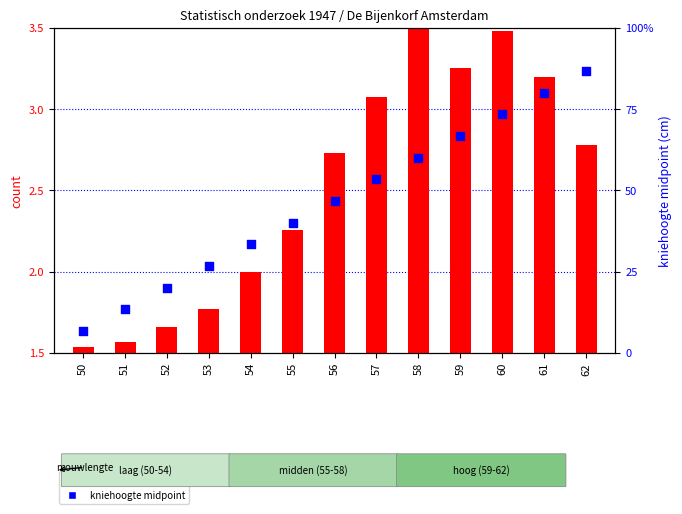

Between 60 and 51, which is larger?

60